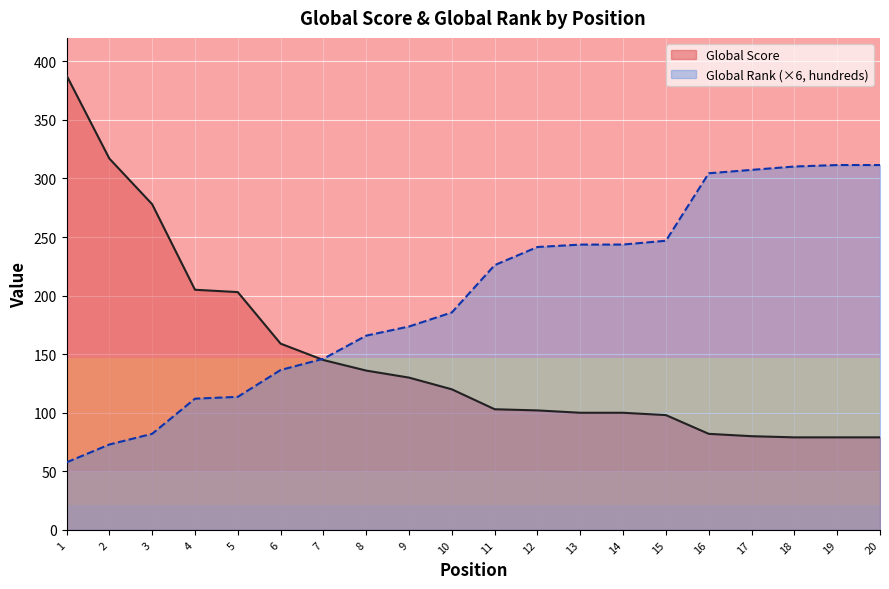

Where do Global Score and Global Rank (hundreds) first cross each other?

6 and 7